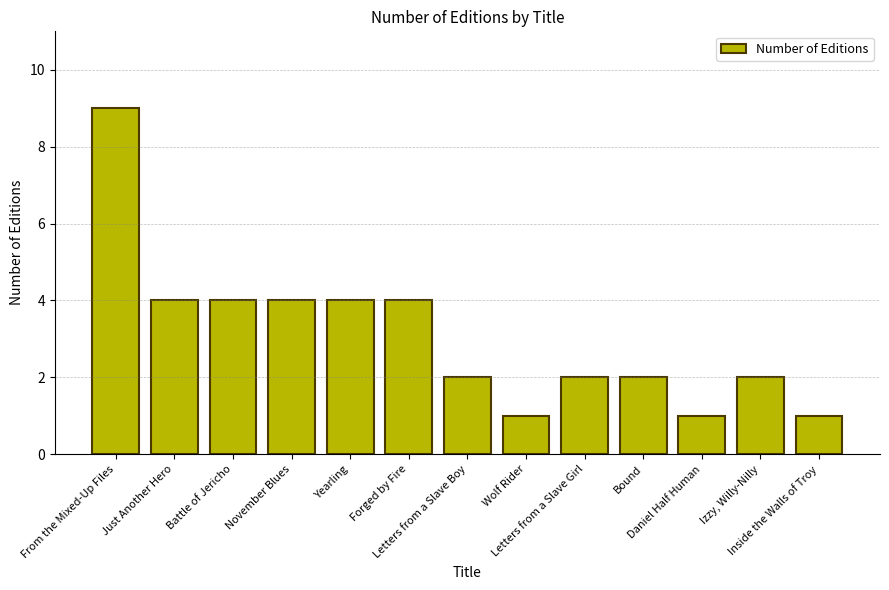

Reading left to right, extract all data points from this chart.

9	4	4	4	4	4	2	1	2	2	1	2	1